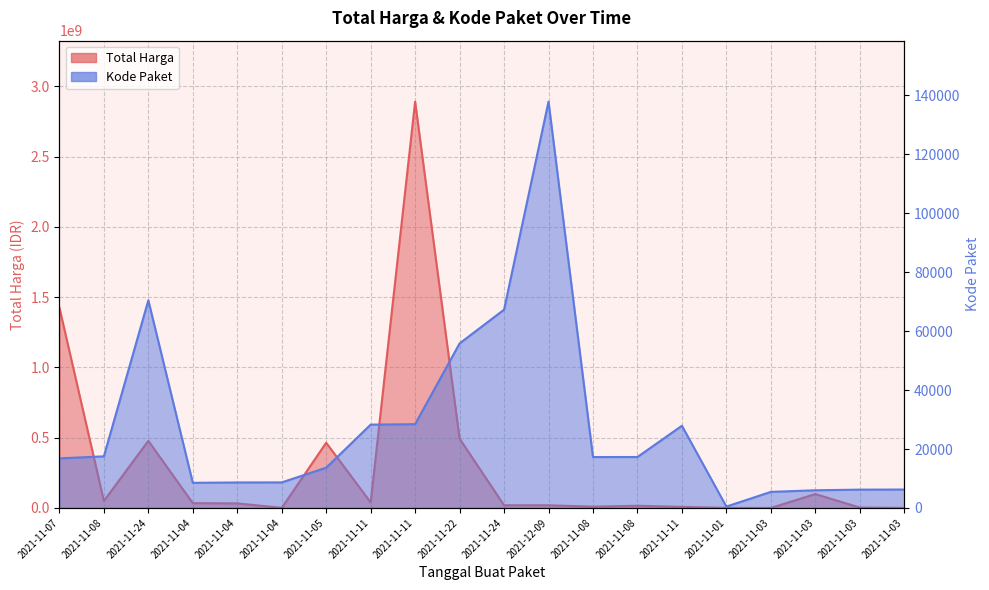

How many distinct data groups are displayed?

2